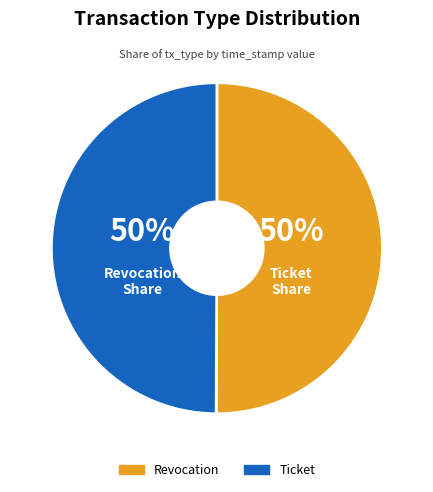

Combined, do Revocation and Ticket account for over 50%?

Yes